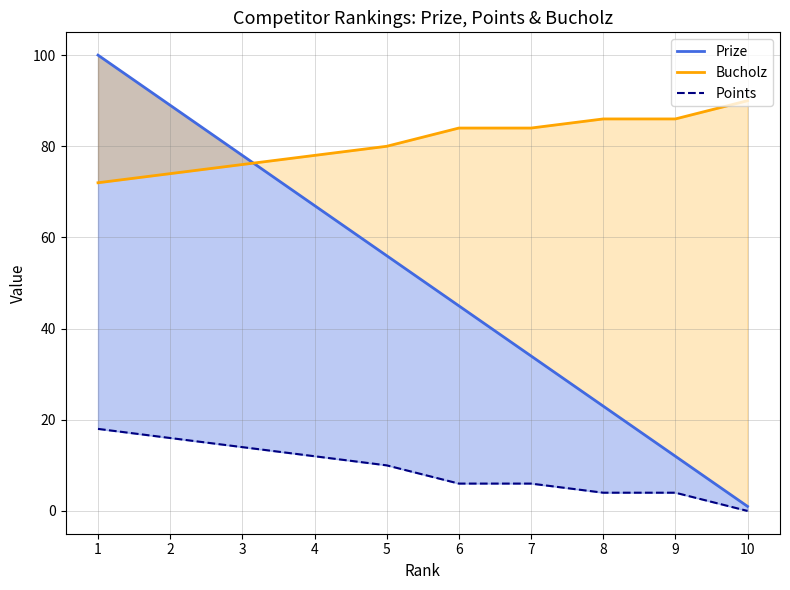

What is the greatest value displayed?

100